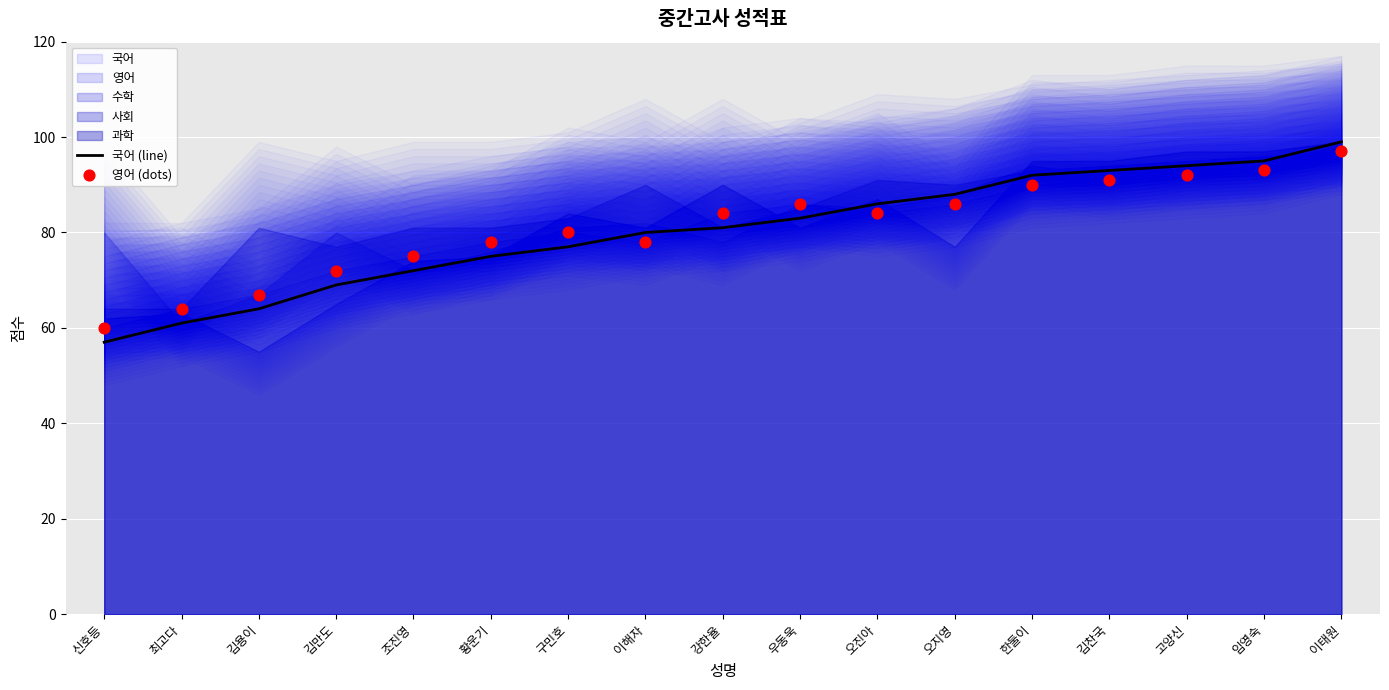

Which series has the largest Y range (max minus min)?

국어 (line)